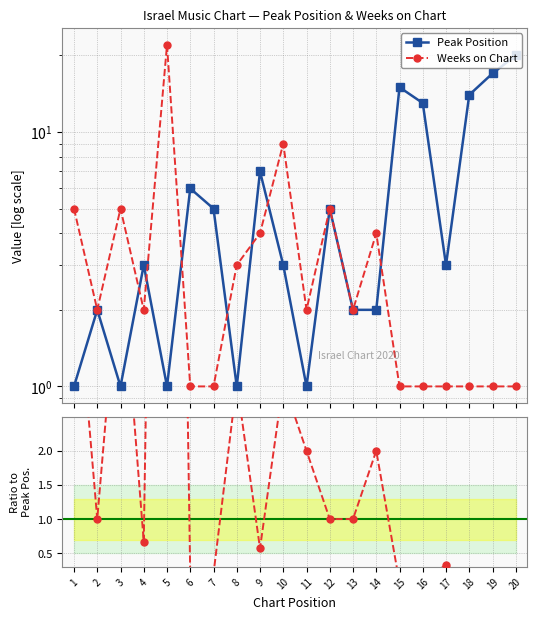

True or false: Weeks / Peak and Weeks on Chart cross at least once.

False